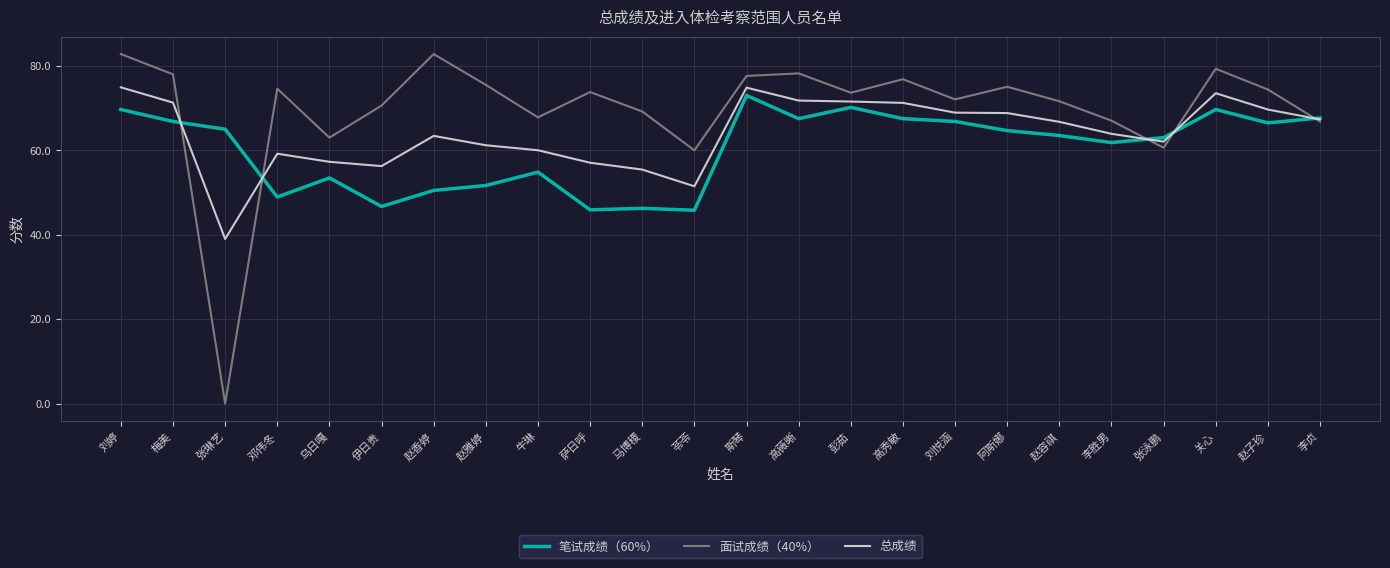

Is it true that 面试成绩（40%） equals 43.3 at 关心?

False